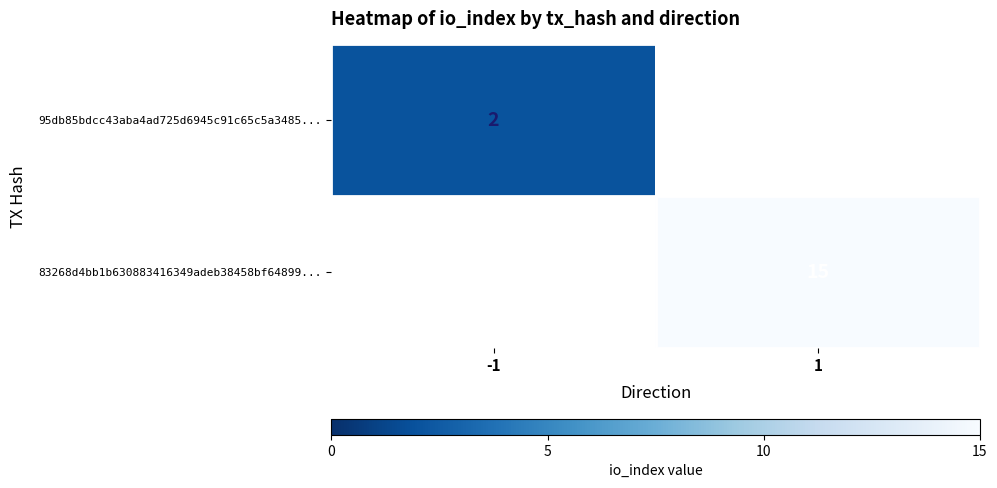

Is it true that 83268d4bb1b630883416349adeb38458bf64899... equals 21 at 1?

False